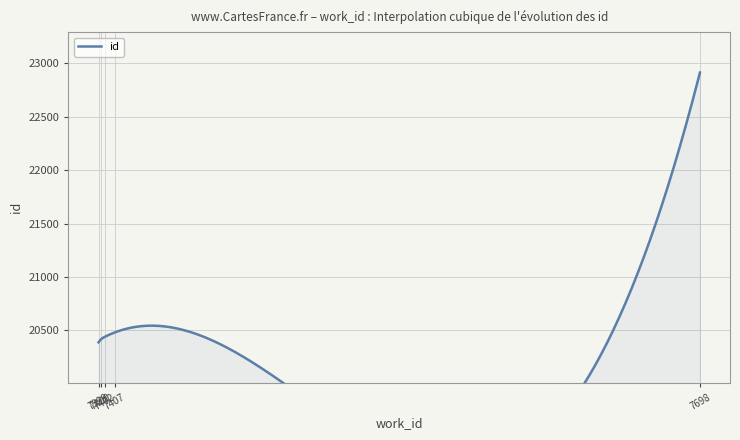

What is the average value?

20668